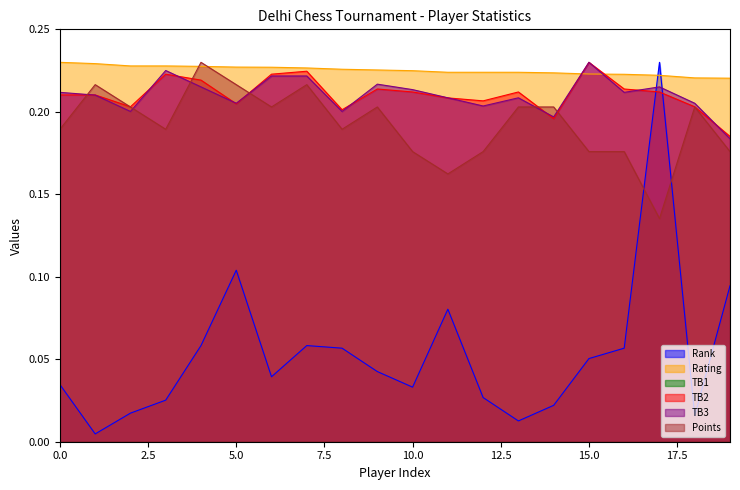

Which series has the widest spread of values?

Rank